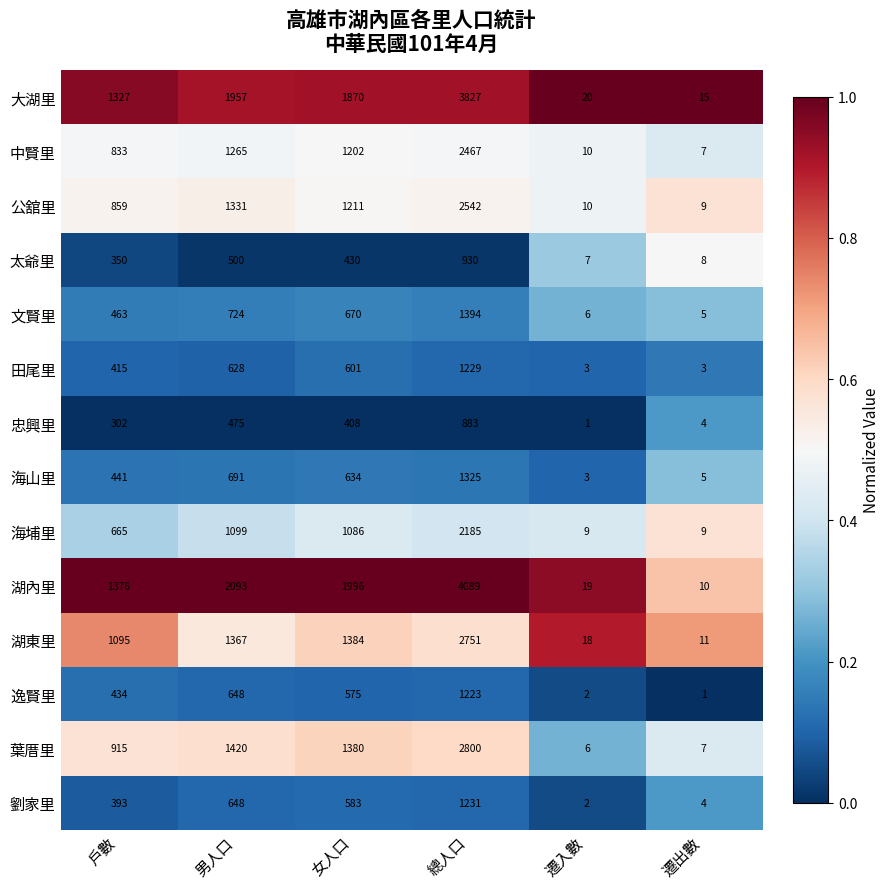

What is the spread (max minus min) of values at 遷出數?

14